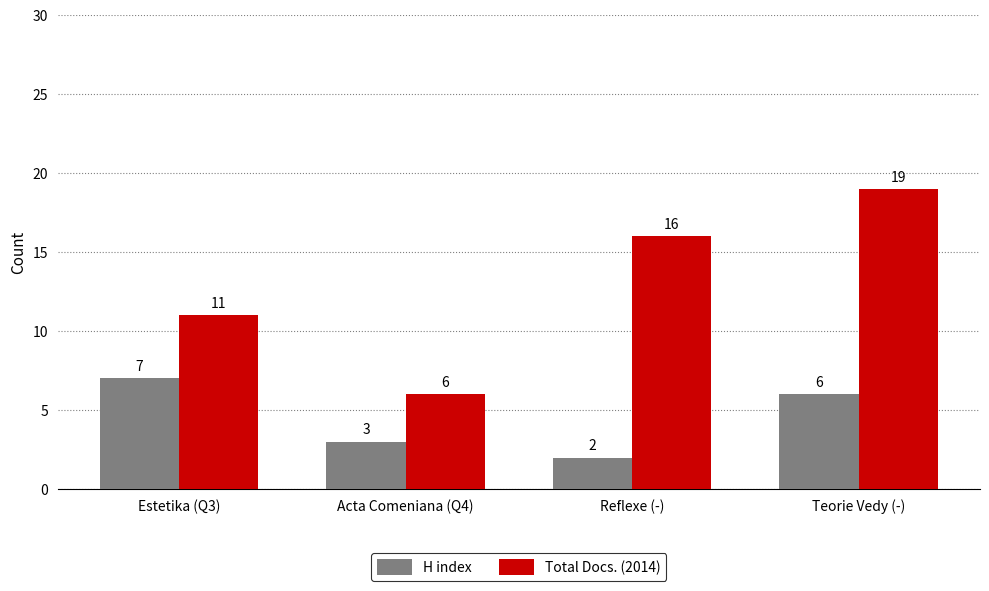

What is the value of the H index bar at the 4th from the left?

6